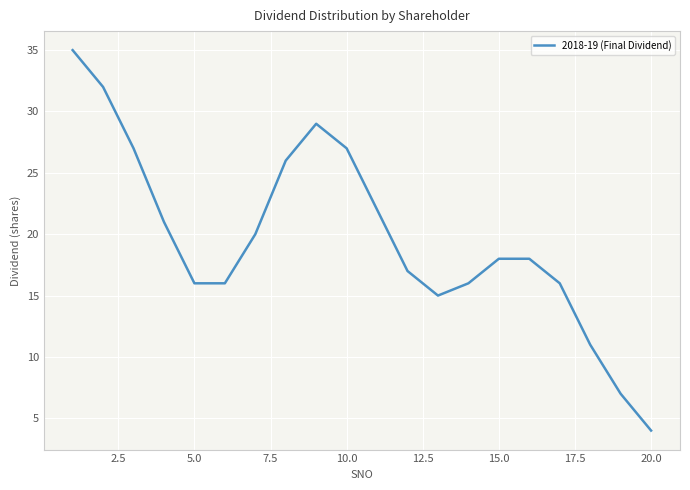

What is the greatest value displayed?

35